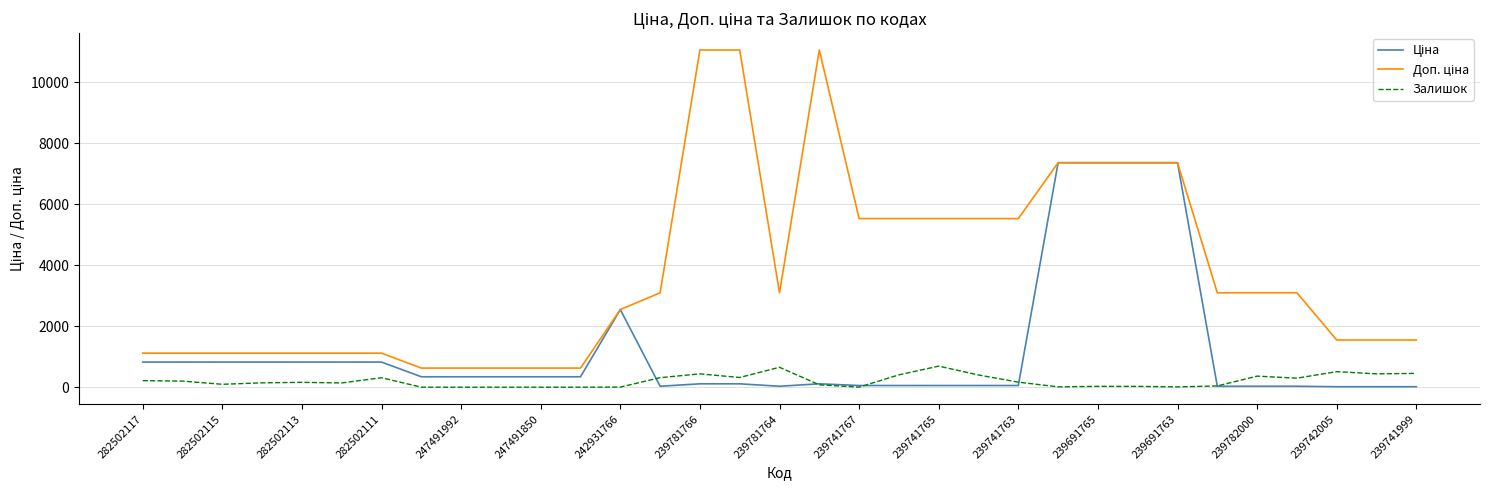

Is this an area chart (filled region under the line)?

No